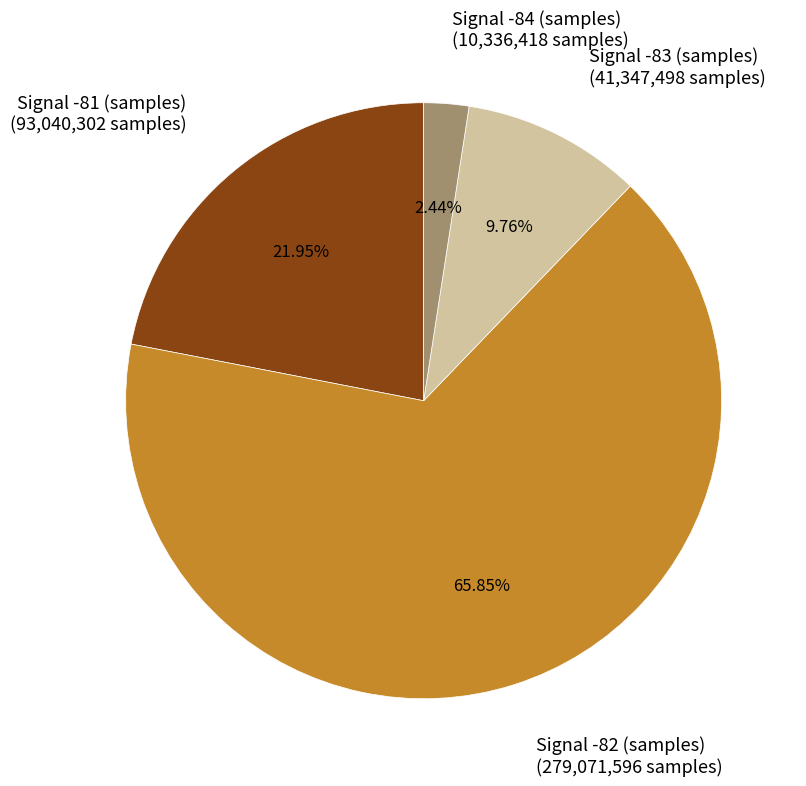

Is there a majority slice in this chart?

Yes